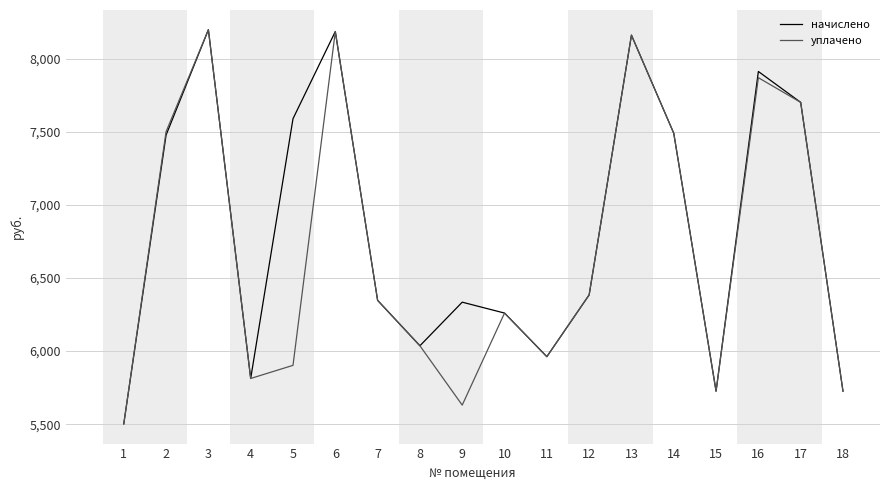

Rank the series by their average value, from lowest to highest.

уплачено, начислено